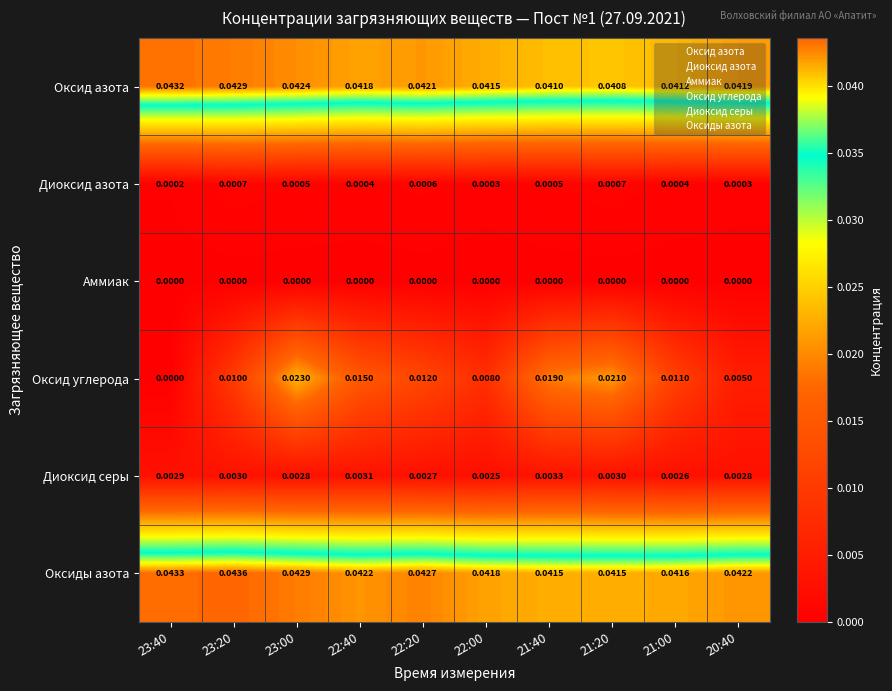

Between 21:00 and 20:40, which series saw the biggest shift?

Оксид углерода